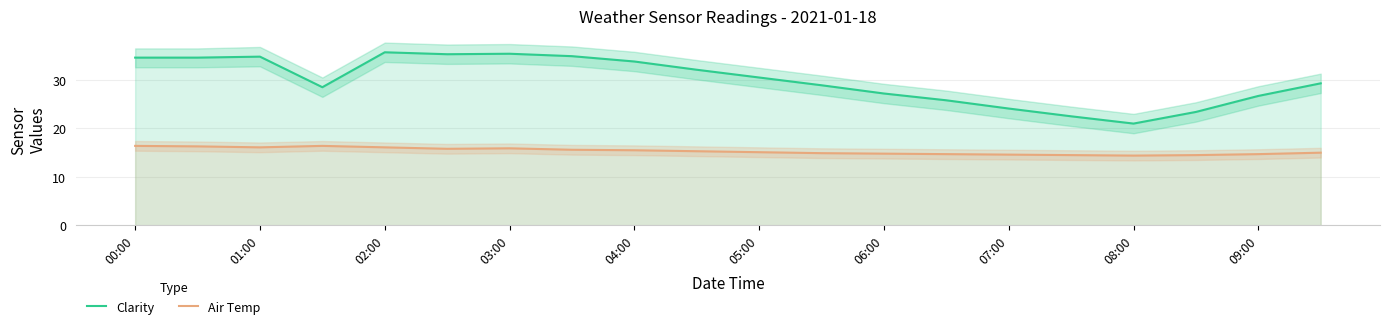

True or false: Air Temp and Clarity cross at least once.

False